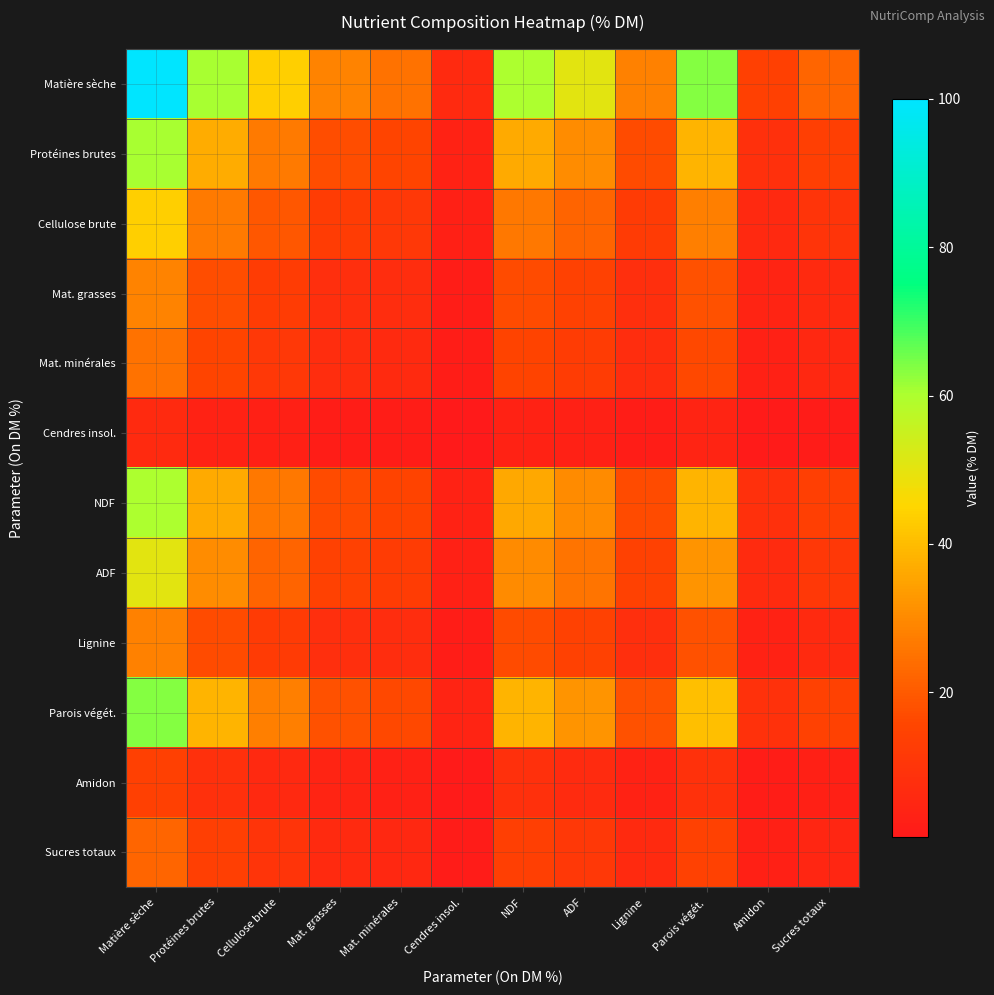

Reading left to right, what are all the values shown in this chart?

Matière sèche: Matière sèche=100.0	Protéines brutes=60.5	Cellulose brute=43.9	Mat. grasses=28.5	Mat. minérales=25.1	Cendres insol.=6.3	NDF=60.1	ADF=50.4	Lignine=28.3	Parois végét.=63.6	Amidon=13.8	Sucres totaux=22.4
Protéines brutes: Matière sèche=60.5	Protéines brutes=36.6	Cellulose brute=26.6	Mat. grasses=17.2	Mat. minérales=15.2	Cendres insol.=3.8	NDF=36.3	ADF=30.5	Lignine=17.1	Parois végét.=38.5	Amidon=8.3	Sucres totaux=13.5
Cellulose brute: Matière sèche=43.9	Protéines brutes=26.6	Cellulose brute=19.3	Mat. grasses=12.5	Mat. minérales=11.0	Cendres insol.=2.8	NDF=26.4	ADF=22.1	Lignine=12.4	Parois végét.=28.0	Amidon=6.1	Sucres totaux=9.8
Mat. grasses: Matière sèche=28.5	Protéines brutes=17.2	Cellulose brute=12.5	Mat. grasses=8.1	Mat. minérales=7.1	Cendres insol.=1.8	NDF=17.1	ADF=14.3	Lignine=8.0	Parois végét.=18.1	Amidon=3.9	Sucres totaux=6.4
Mat. minérales: Matière sèche=25.1	Protéines brutes=15.2	Cellulose brute=11.0	Mat. grasses=7.1	Mat. minérales=6.3	Cendres insol.=1.6	NDF=15.1	ADF=12.6	Lignine=7.1	Parois végét.=16.0	Amidon=3.5	Sucres totaux=5.6
Cendres insol.: Matière sèche=6.3	Protéines brutes=3.8	Cellulose brute=2.8	Mat. grasses=1.8	Mat. minérales=1.6	Cendres insol.=0.4	NDF=3.8	ADF=3.2	Lignine=1.8	Parois végét.=4.0	Amidon=0.9	Sucres totaux=1.4
NDF: Matière sèche=60.1	Protéines brutes=36.3	Cellulose brute=26.4	Mat. grasses=17.1	Mat. minérales=15.1	Cendres insol.=3.8	NDF=36.1	ADF=30.3	Lignine=17.0	Parois végét.=38.2	Amidon=8.3	Sucres totaux=13.4
ADF: Matière sèche=50.4	Protéines brutes=30.5	Cellulose brute=22.1	Mat. grasses=14.3	Mat. minérales=12.6	Cendres insol.=3.2	NDF=30.3	ADF=25.4	Lignine=14.3	Parois végét.=32.1	Amidon=6.9	Sucres totaux=11.3
Lignine: Matière sèche=28.3	Protéines brutes=17.1	Cellulose brute=12.4	Mat. grasses=8.0	Mat. minérales=7.1	Cendres insol.=1.8	NDF=17.0	ADF=14.3	Lignine=8.0	Parois végét.=18.0	Amidon=3.9	Sucres totaux=6.3
Parois végét.: Matière sèche=63.6	Protéines brutes=38.5	Cellulose brute=28.0	Mat. grasses=18.1	Mat. minérales=16.0	Cendres insol.=4.0	NDF=38.2	ADF=32.1	Lignine=18.0	Parois végét.=40.5	Amidon=8.8	Sucres totaux=14.2
Amidon: Matière sèche=13.8	Protéines brutes=8.3	Cellulose brute=6.1	Mat. grasses=3.9	Mat. minérales=3.5	Cendres insol.=0.9	NDF=8.3	ADF=6.9	Lignine=3.9	Parois végét.=8.8	Amidon=1.9	Sucres totaux=3.1
Sucres totaux: Matière sèche=22.4	Protéines brutes=13.5	Cellulose brute=9.8	Mat. grasses=6.4	Mat. minérales=5.6	Cendres insol.=1.4	NDF=13.4	ADF=11.3	Lignine=6.3	Parois végét.=14.2	Amidon=3.1	Sucres totaux=5.0